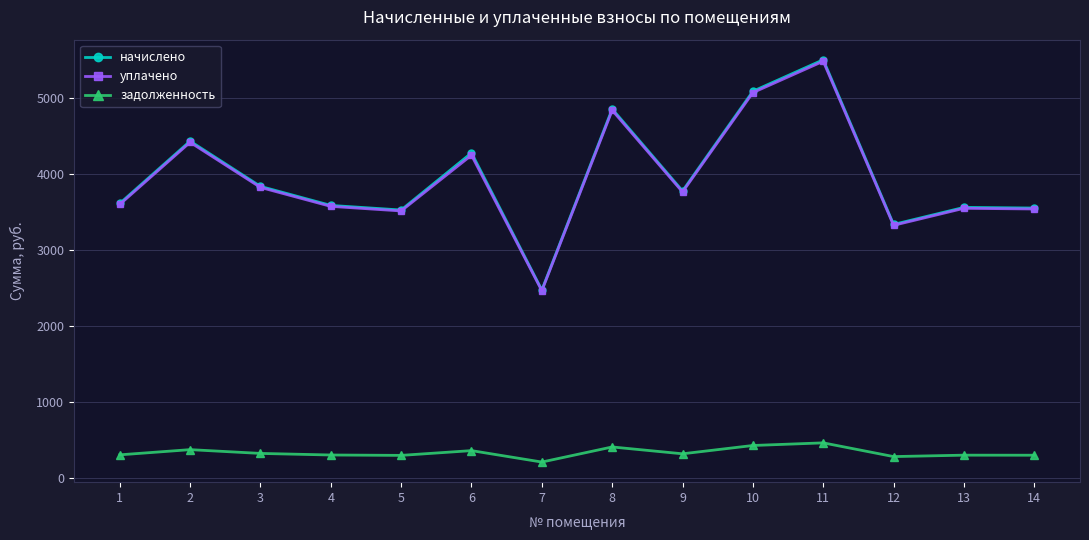

The value of начислено at 11 is 5503.7. True or false?

True